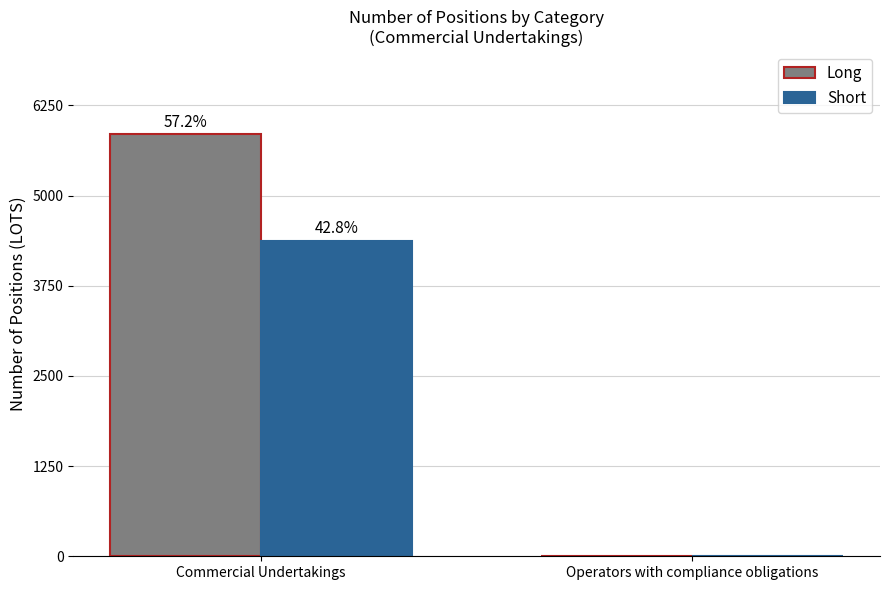

What is the difference between the Long values at Operators with compliance obligations and Commercial Undertakings?

5850